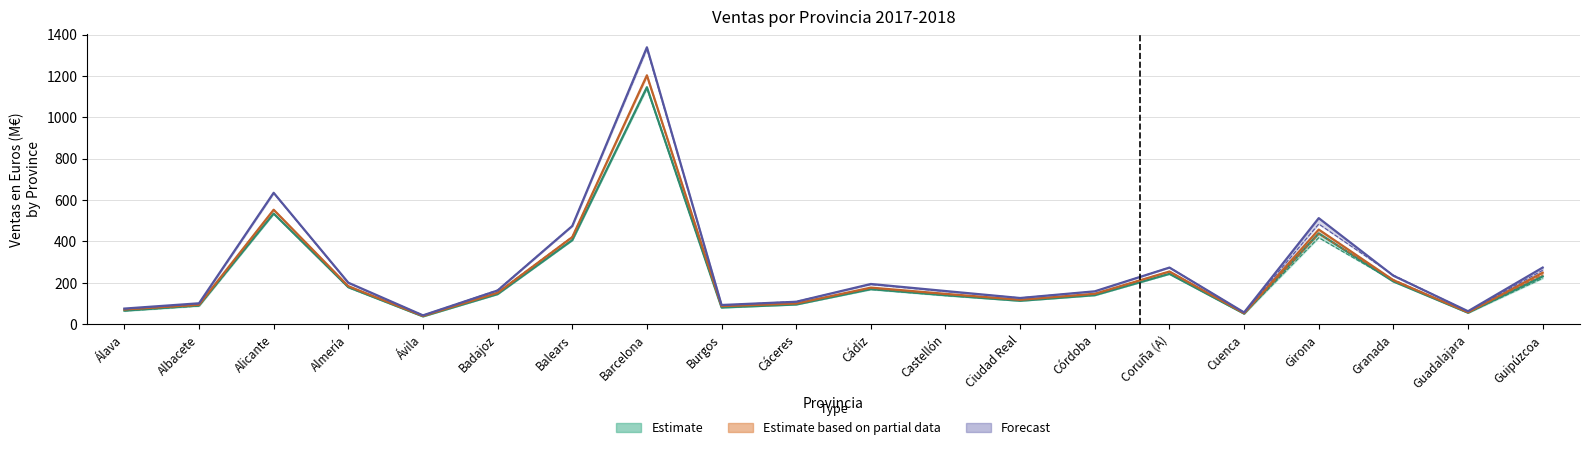

At how many categories does at least one series exceed 1005?

1